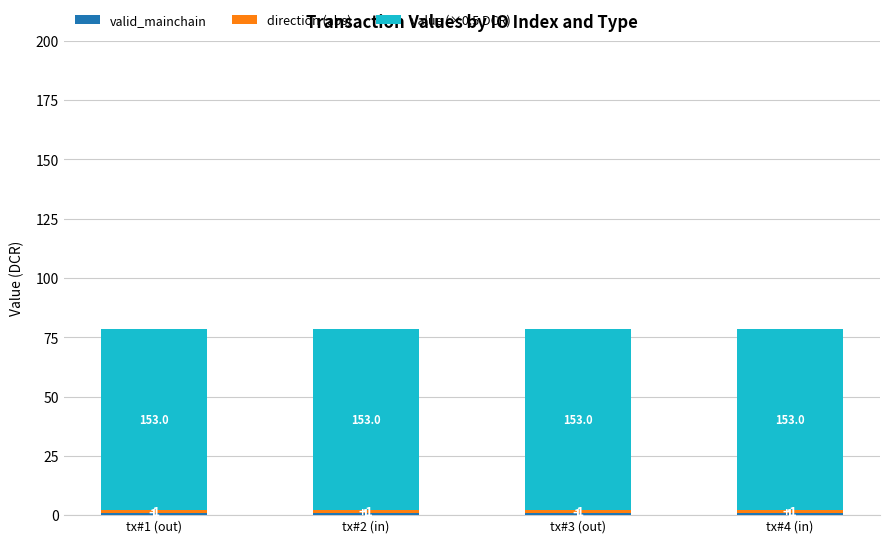

At which label does valid_mainchain reach its minimum?

tx#1 (out)